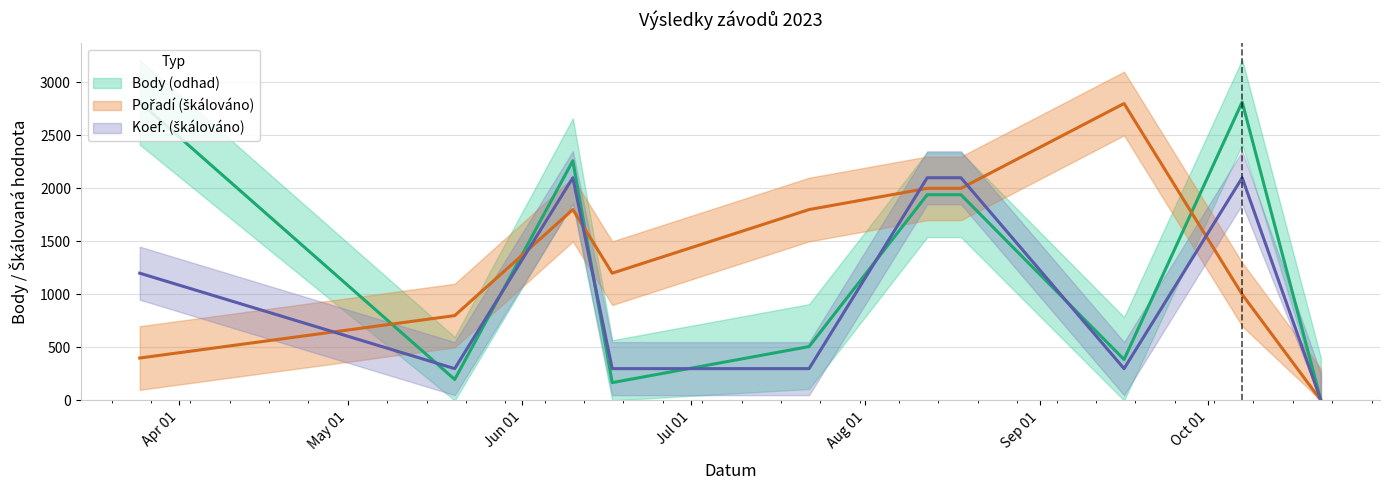

List the labels in order of Koef. value, largest first.

2023-06-10, 2023-08-12, 2023-08-18, 2023-10-07, 2023-03-25, 2023-05-20, 2023-06-17, 2023-07-22, 2023-09-16, 2023-10-21